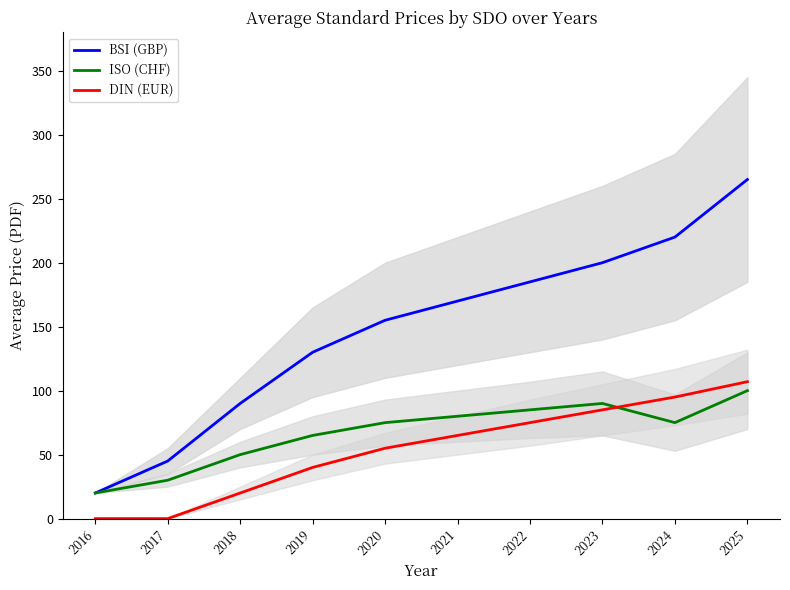

Which series has the widest spread of values?

BSI (GBP)